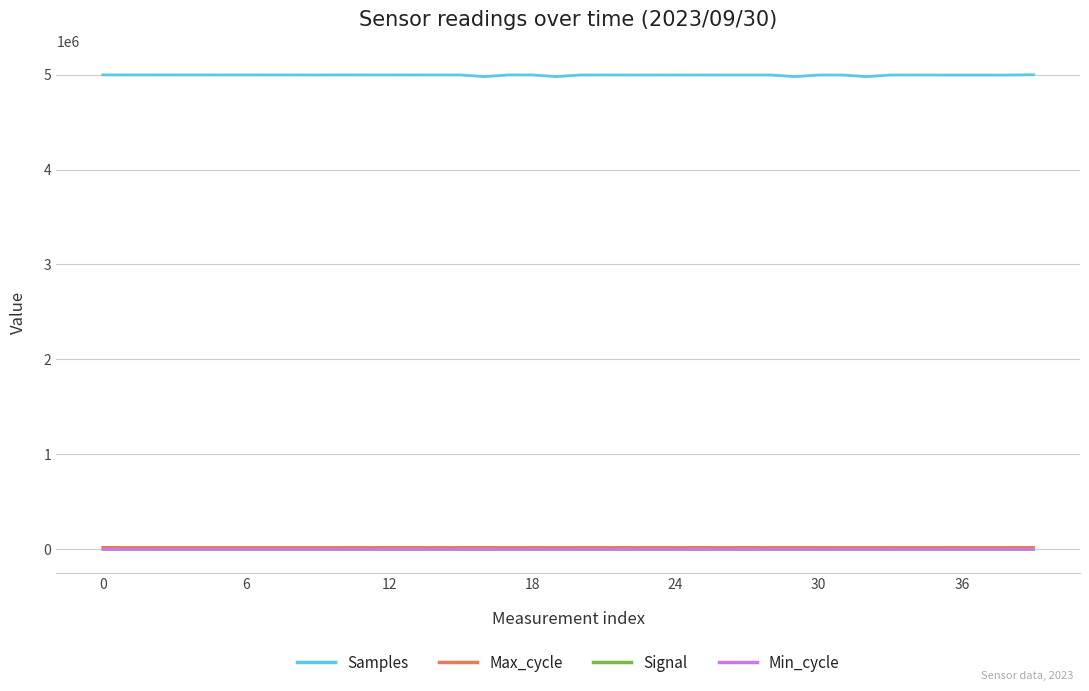

What is the highest value of the Samples series?

4998382